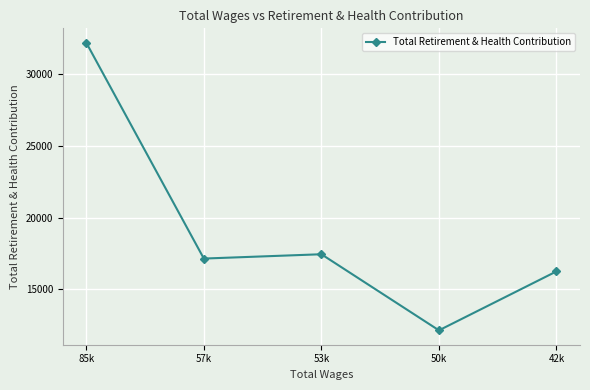

True or false: the data has more than 2 interior local peaks.

False